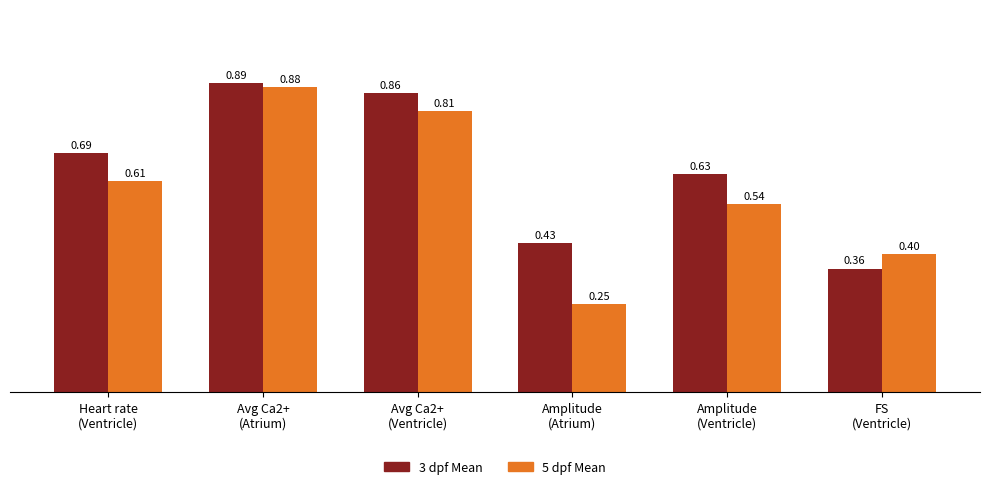

The 5 dpf Mean series shows 1.0 at Heart rate
(Ventricle). True or false?

False